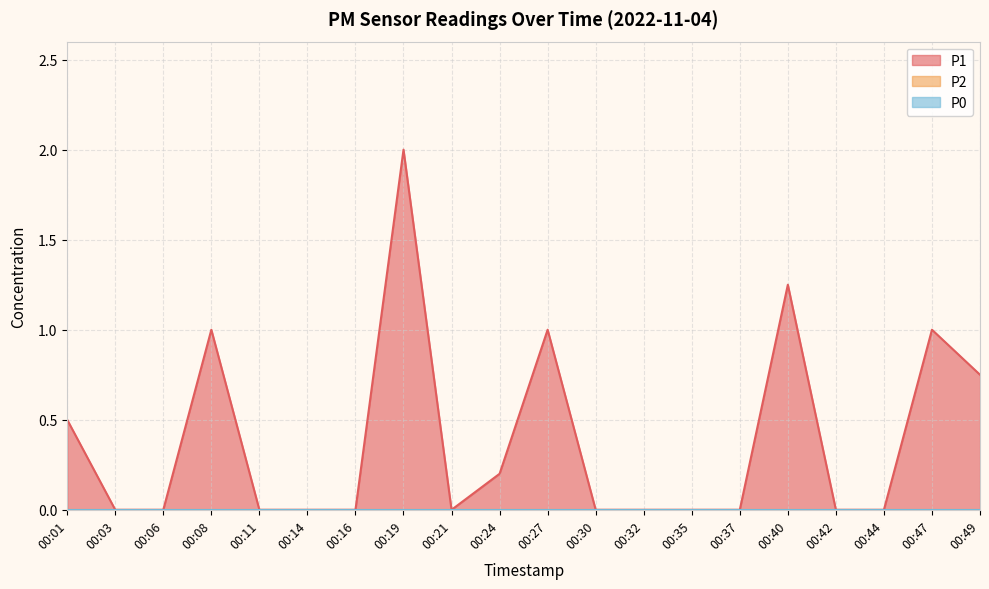

Reading left to right, transcribe all the data shown in this chart.

P1: 0.5	0.0	0.0	1.0	0.0	0.0	0.0	2.0	0.0	0.2	1.0	0.0	0.0	0.0	0.0	1.2	0.0	0.0	1.0	0.8
P2: 0.0	0.0	0.0	0.0	0.0	0.0	0.0	0.0	0.0	0.0	0.0	0.0	0.0	0.0	0.0	0.0	0.0	0.0	0.0	0.0
P0: 0.0	0.0	0.0	0.0	0.0	0.0	0.0	0.0	0.0	0.0	0.0	0.0	0.0	0.0	0.0	0.0	0.0	0.0	0.0	0.0